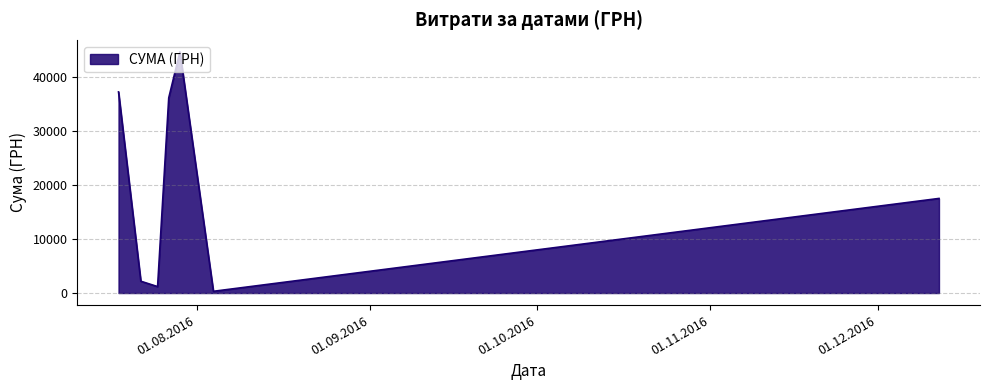

What is the smallest value displayed?

321.5